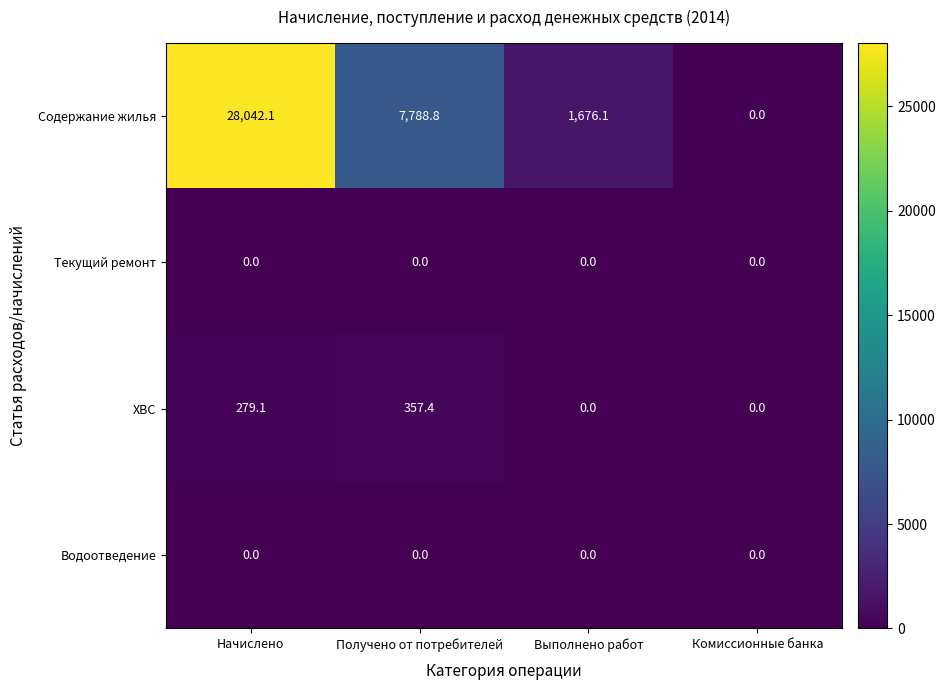

Reading left to right, what are all the values shown in this chart?

Содержание жилья: 28042.1	7788.8	1676.1	0.0
Текущий ремонт: 0.0	0.0	0.0	0.0
ХВС: 279.1	357.4	0.0	0.0
Водоотведение: 0.0	0.0	0.0	0.0